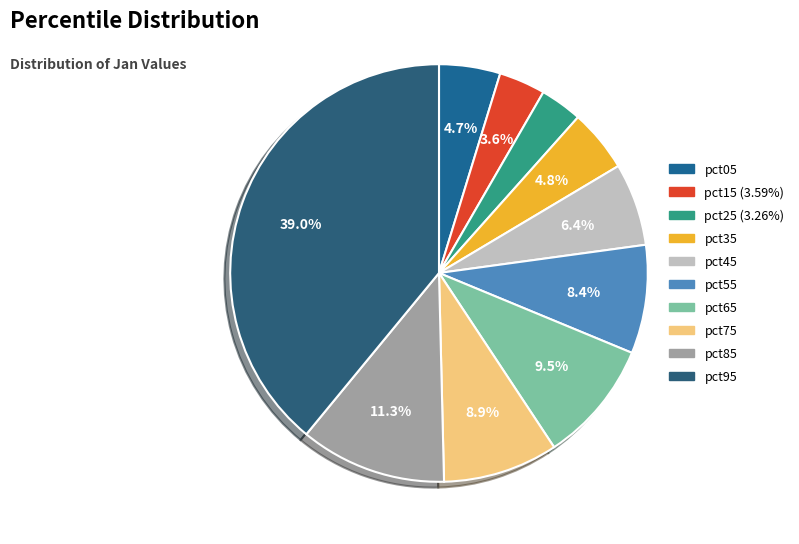

What percentage is NOT represented by pct55?

91.6%